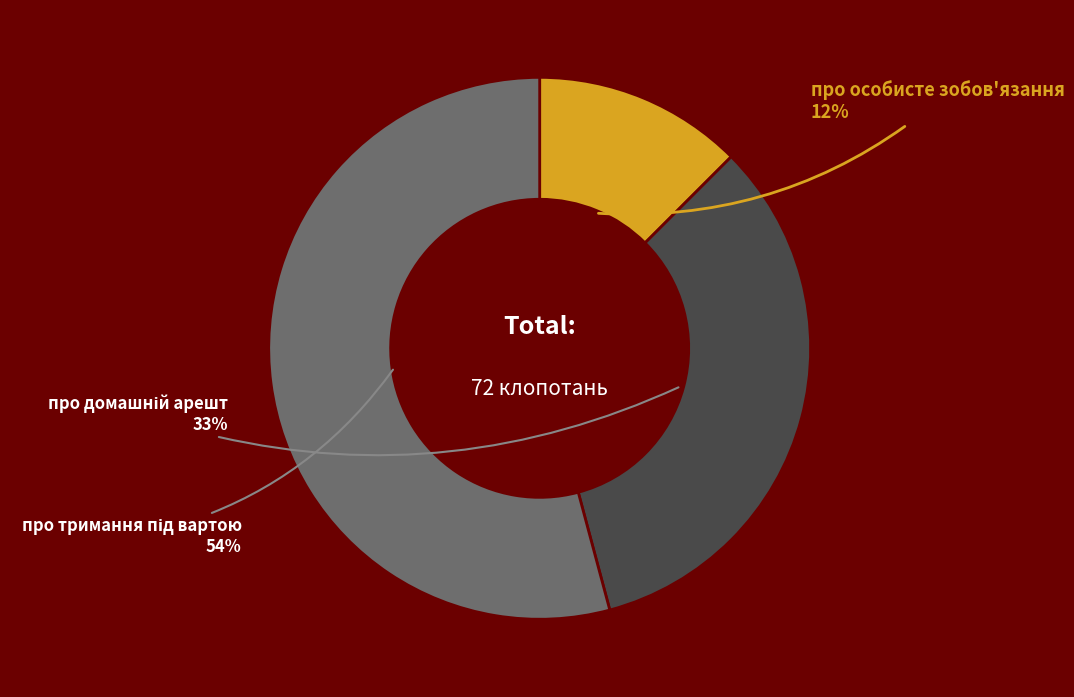

How many segments does this pie chart have?

3